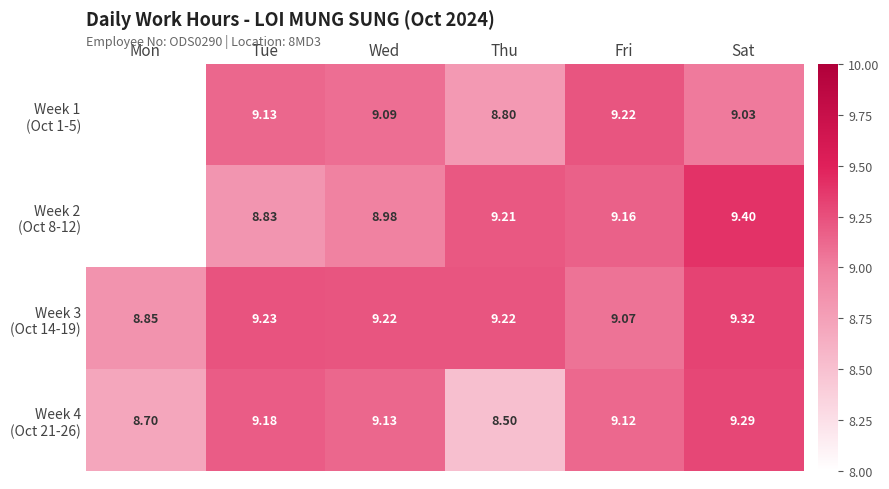

Is the value of Week 3 (Oct 14-19) at Mon greater than the value of Week 4 (Oct 21-26) at Fri?

No